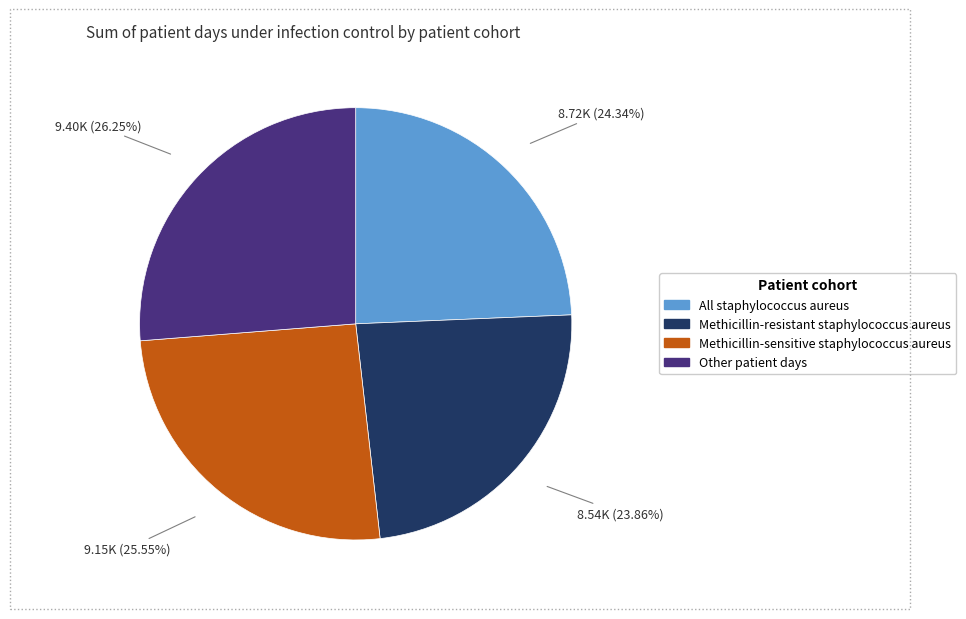

Is it true that Methicillin-sensitive staphylococcus aureus is 33% of the pie?

False